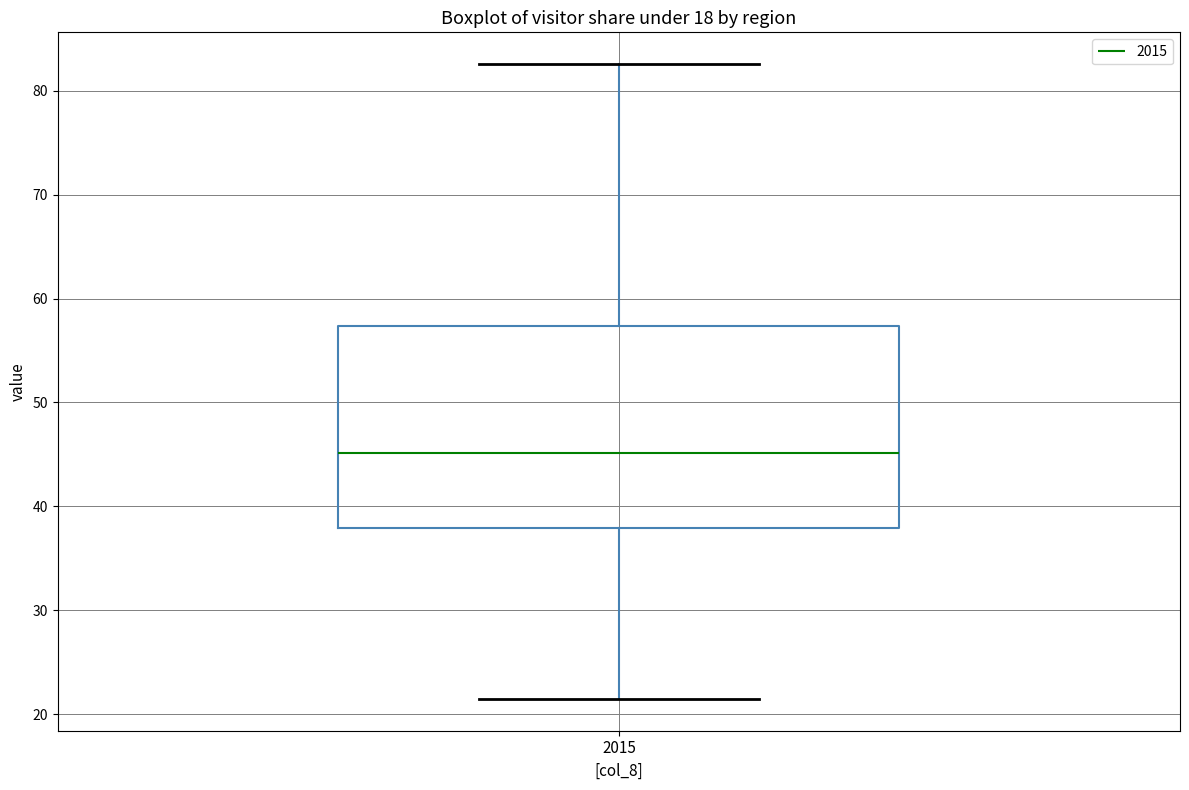

Transcribe this box plot: give where the median line is, the range the box spans, and where the two whiskers end, as read against the y-axis. The values are not printed on the chart, so give them approximately, as read against the axis.

median 45, box 38 to 57, whiskers 21 to 83